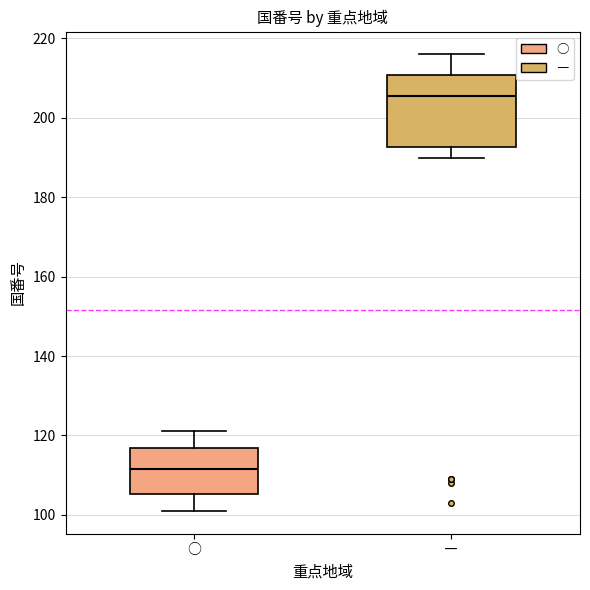

Reading left to right, transcribe this box plot: for each box, give where its median line is, the range the box spans, and where its two whiskers end, as read against the y-axis. The values are not printed on the chart, so give them approximately, as read against the axis.

○: median 112, box 106 to 116, whiskers 102 to 122
―: median 206, box 192 to 210, whiskers 190 to 216